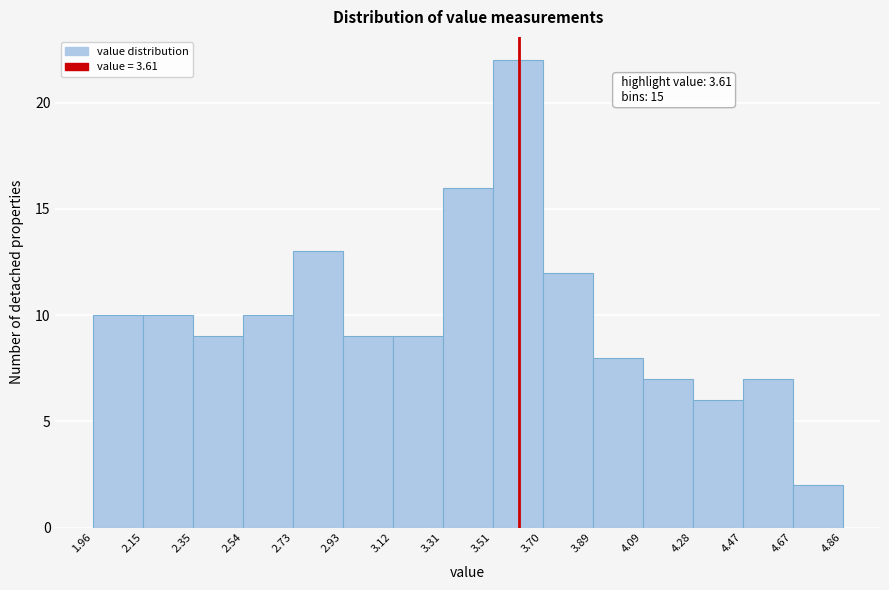

Over which range of the x-axis is the bar tallest?

3.51 to 3.70